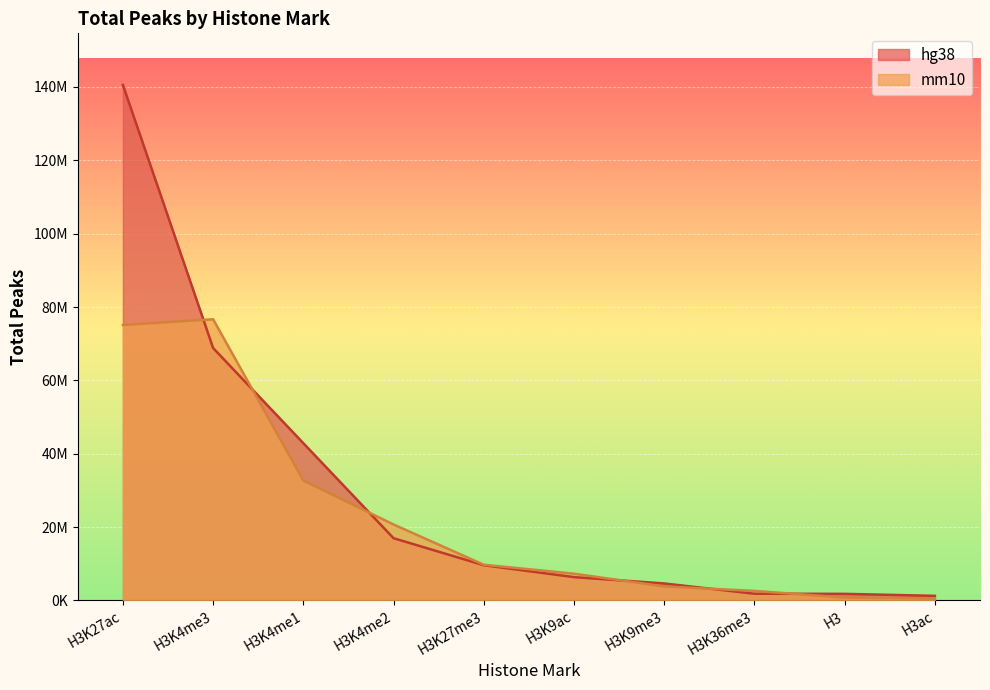

What is the sum of all mm10 values?

229936394